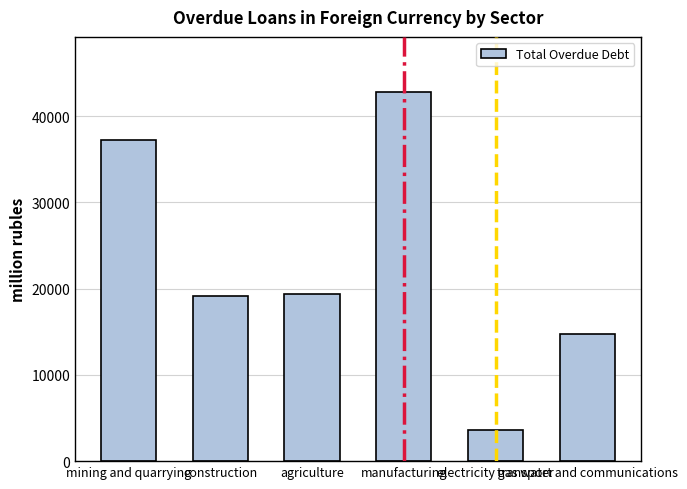

Is it true that the value at transport and communications is 14776?

True